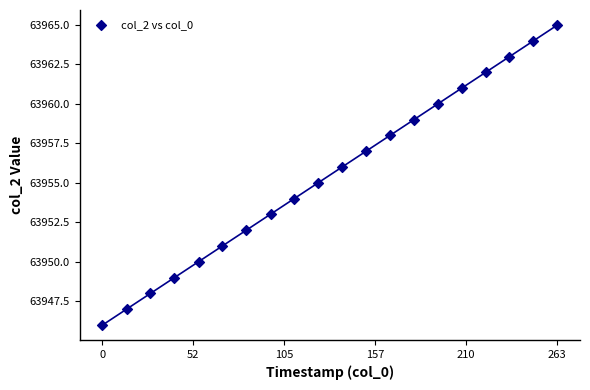

What is the range of Y values (max minus min)?

19